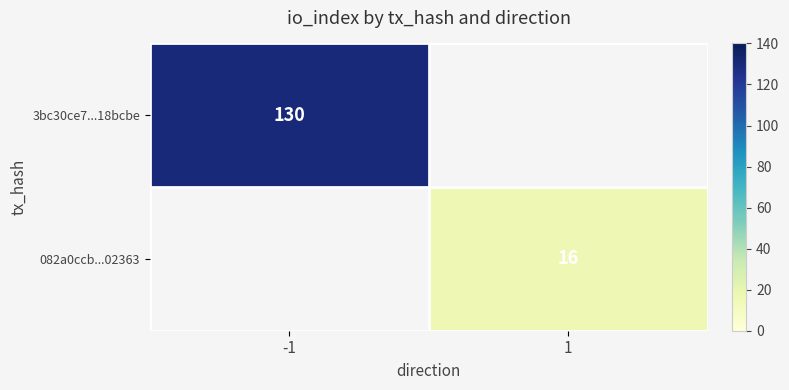

Which has a higher value, 1 or -1?

-1